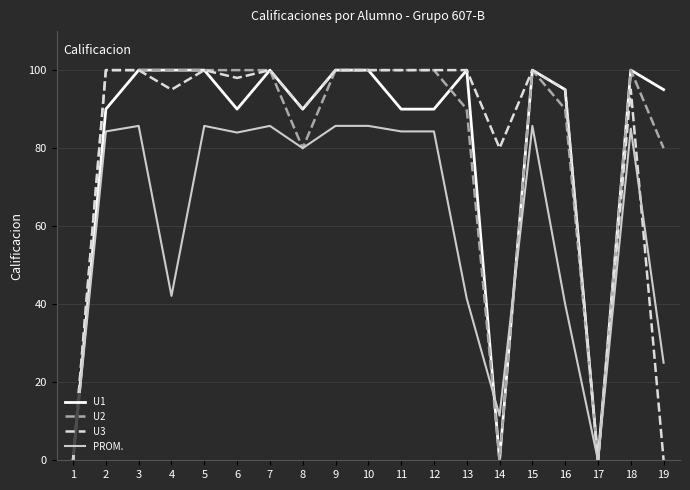

Is the value of U2 at 15 greater than the value of PROM. at 11?

Yes